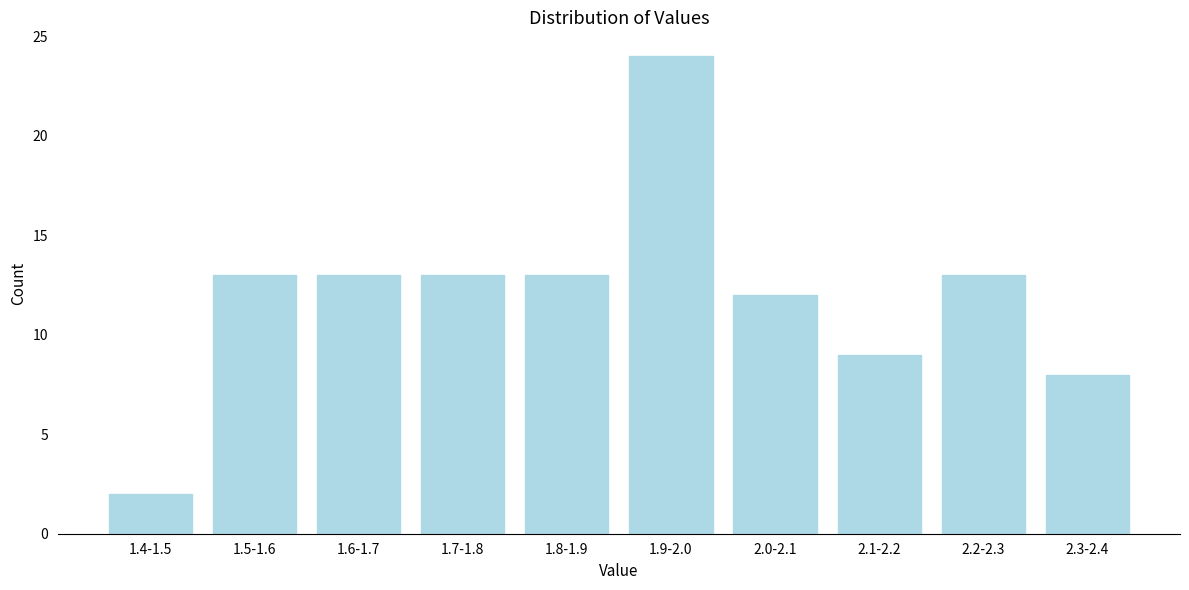

Reading left to right, list all the values displayed in this chart.

1.4-1.5=2	1.5-1.6=13	1.6-1.7=13	1.7-1.8=13	1.8-1.9=13	1.9-2.0=24	2.0-2.1=12	2.1-2.2=9	2.2-2.3=13	2.3-2.4=8